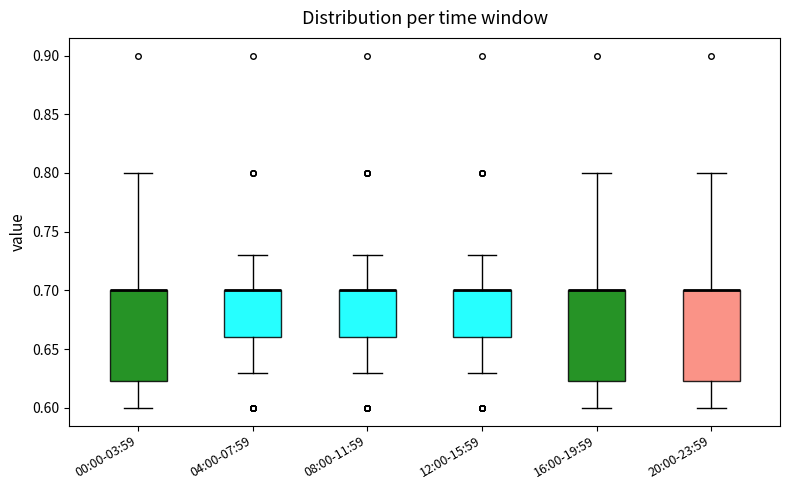

Where does the upper whisker of the box for 00:00-03:59 end on the y-axis? The values are not printed on the chart, so give them approximately, as read against the axis.

0.800